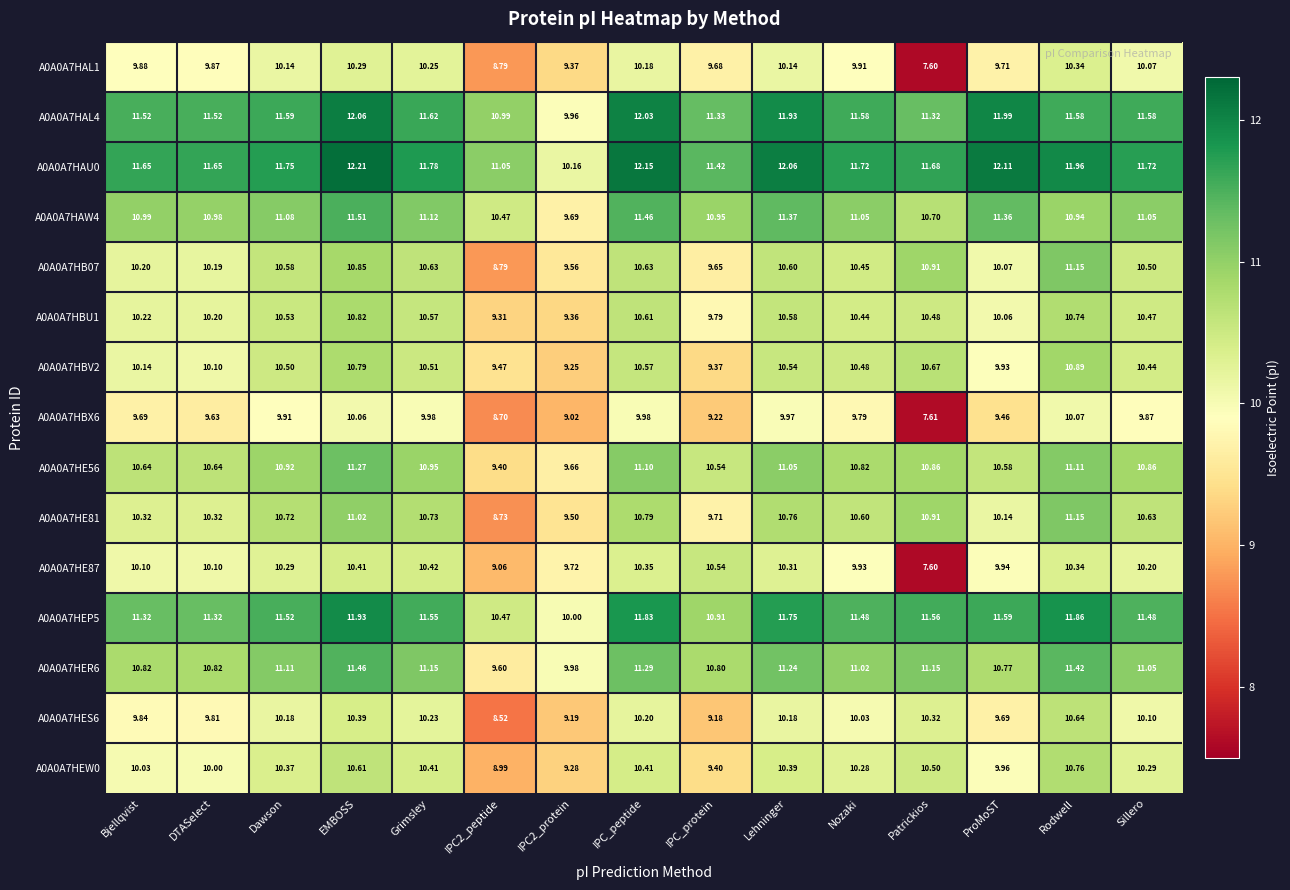

Where does the A0A0A7HAU0 series first go above 11?

Bjellqvist